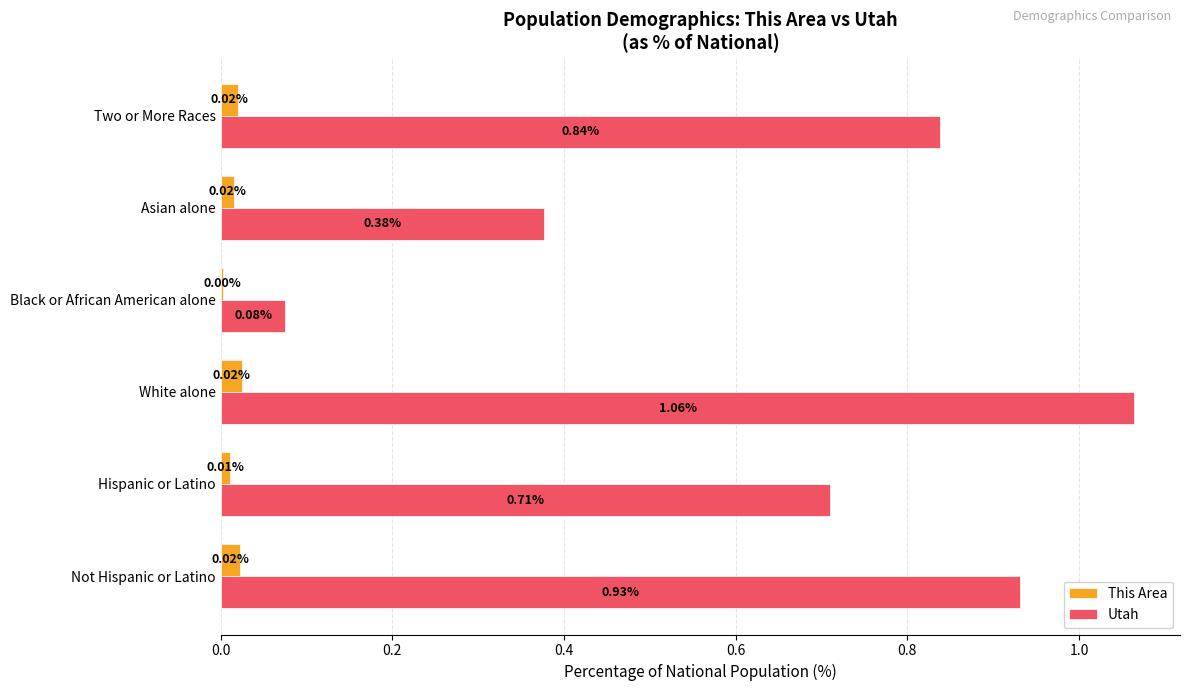

Which category has the highest value across all series?

White alone